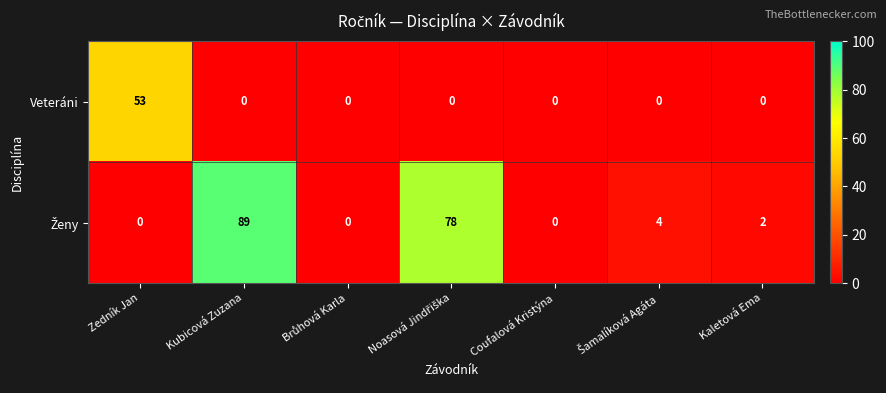

The value of Veteráni at Coufalová Kristýna is 0. True or false?

True